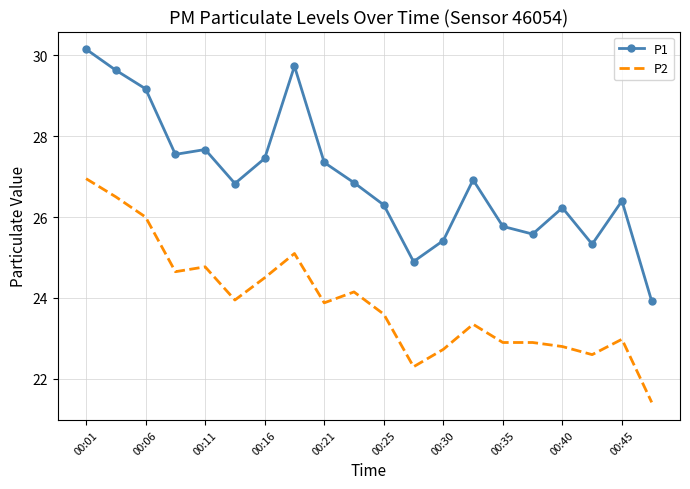

Which series has the largest total across all categories?

P1